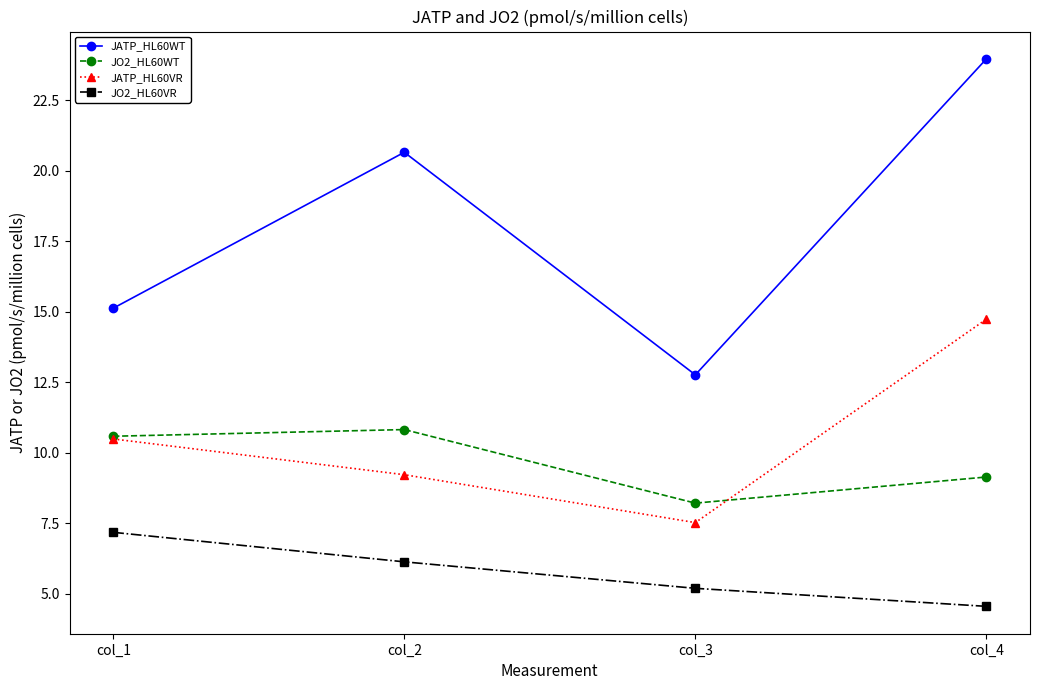

How many values in the JO2_HL60VR series are below 6?

2